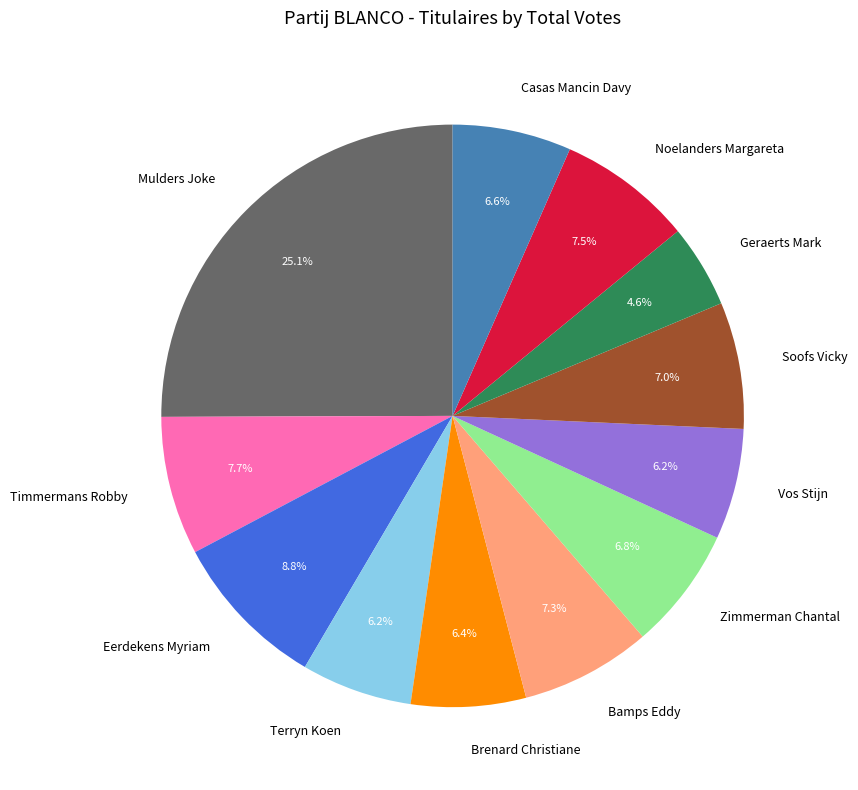

What percentage is NOT represented by Eerdekens Myriam?

91.2%